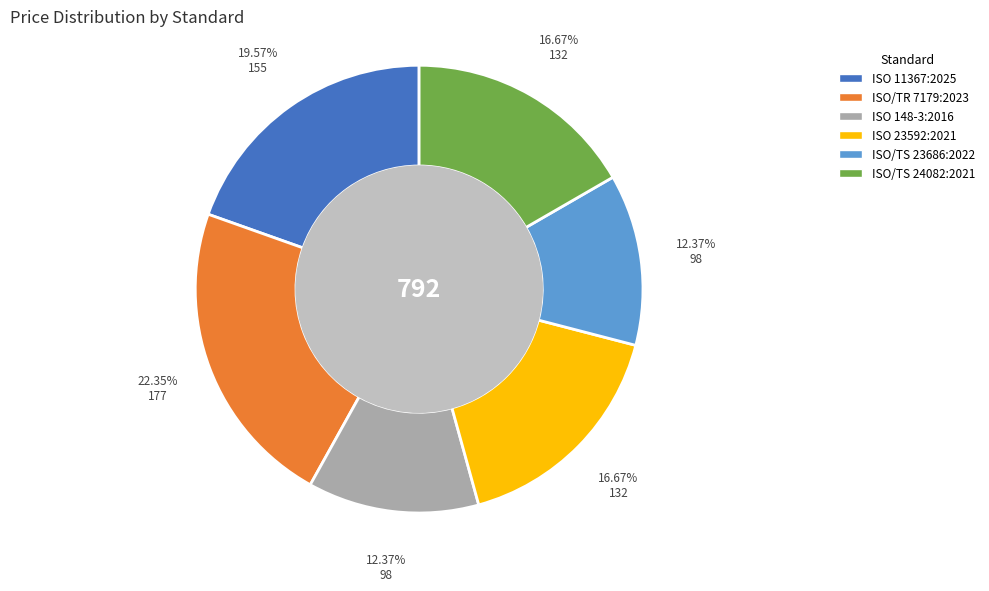

To the nearest percent, what percentage of the pie is ISO 11367:2025?

20%